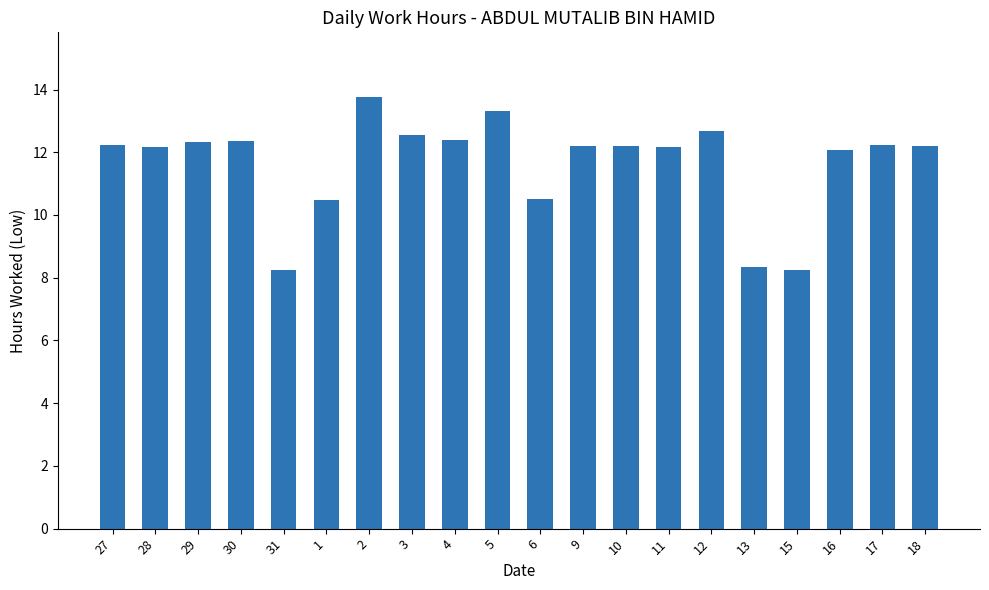

The chart shows a value of 8.3 at 31. True or false?

True